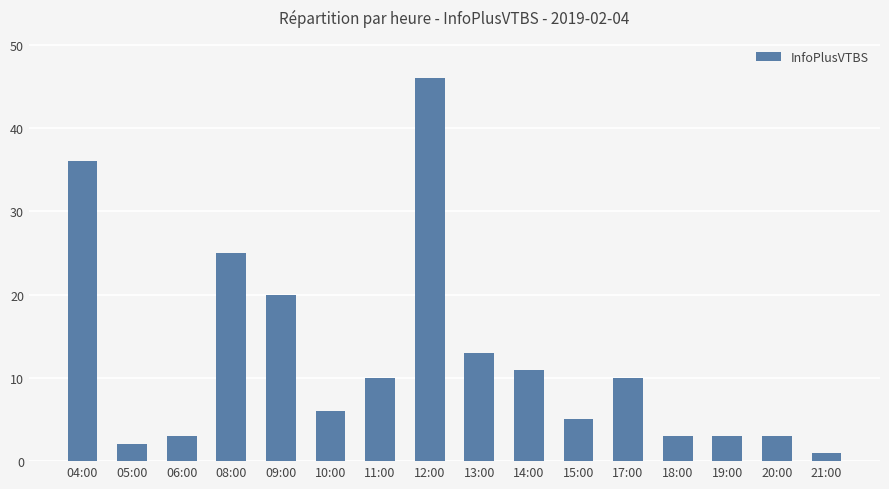

What is the change in value from 06:00 to 15:00?

+2